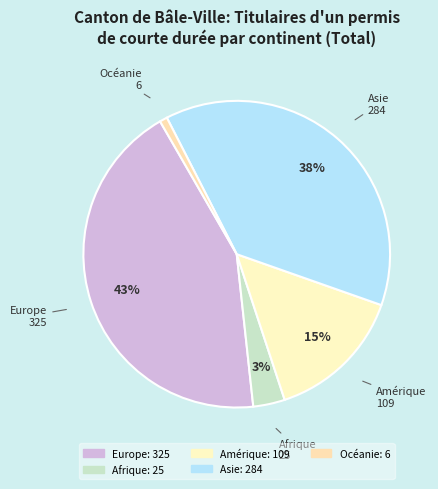

Rank the categories by value from highest to lowest.

Europe, Asie, Amérique, Afrique, Océanie